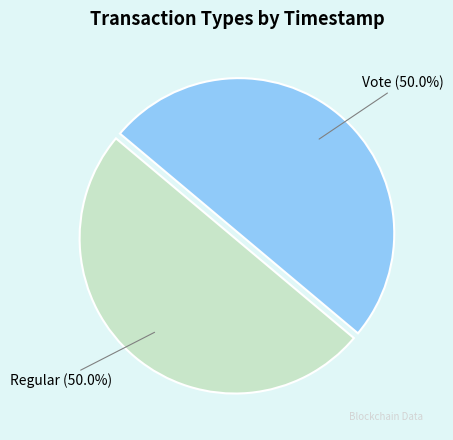

How much of the chart is everything except Regular?

50.0%